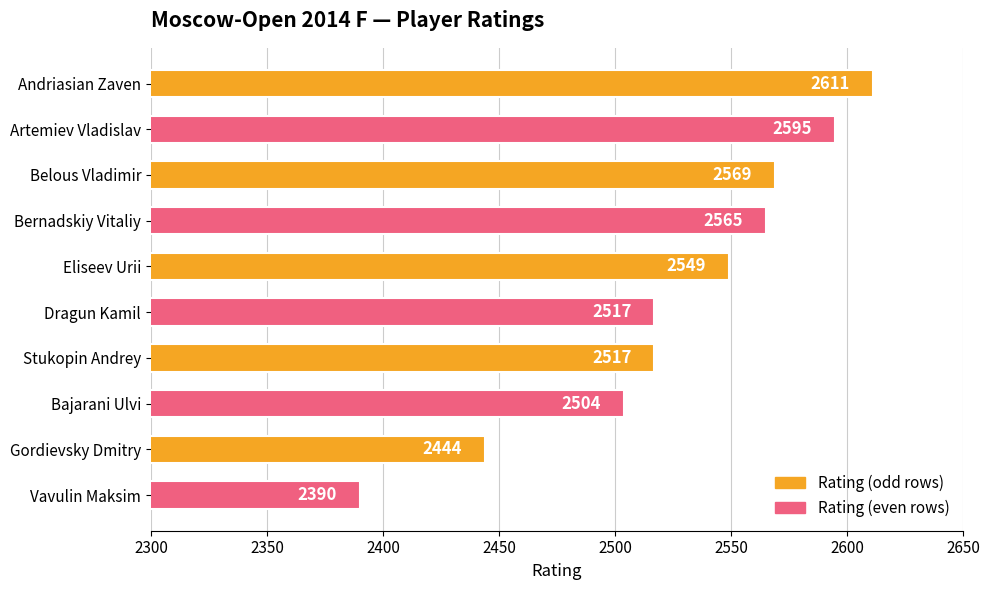

What is the value of the 9th bar from the top?

2444